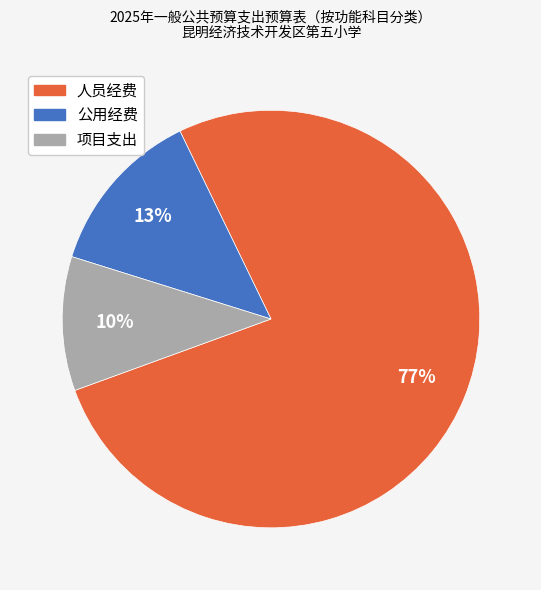

Approximately how many times larger is the value at 公用经费 compared to 项目支出?

1.3